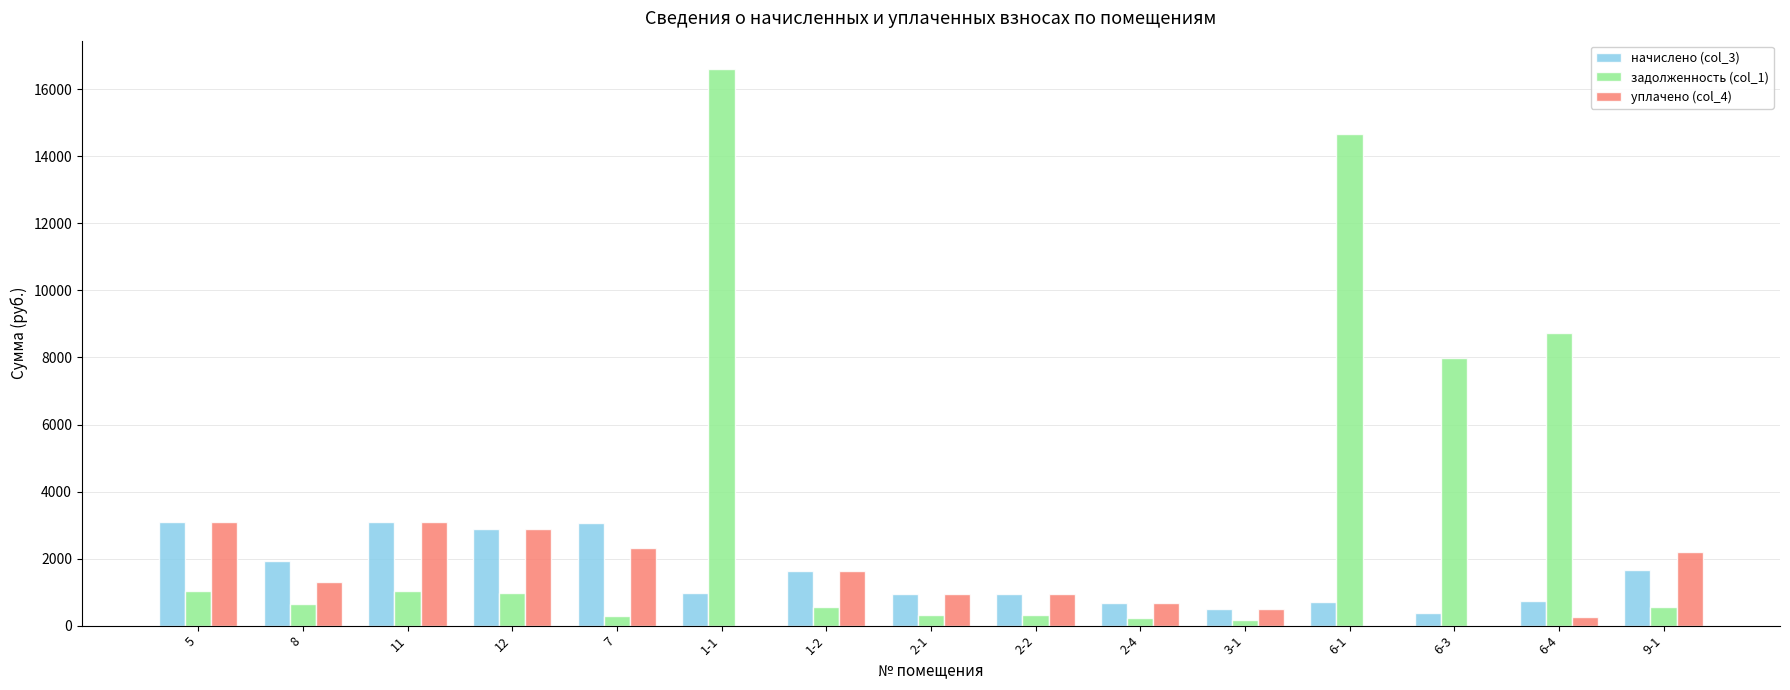

Are the bars grouped side by side (vs. stacked)?

Yes